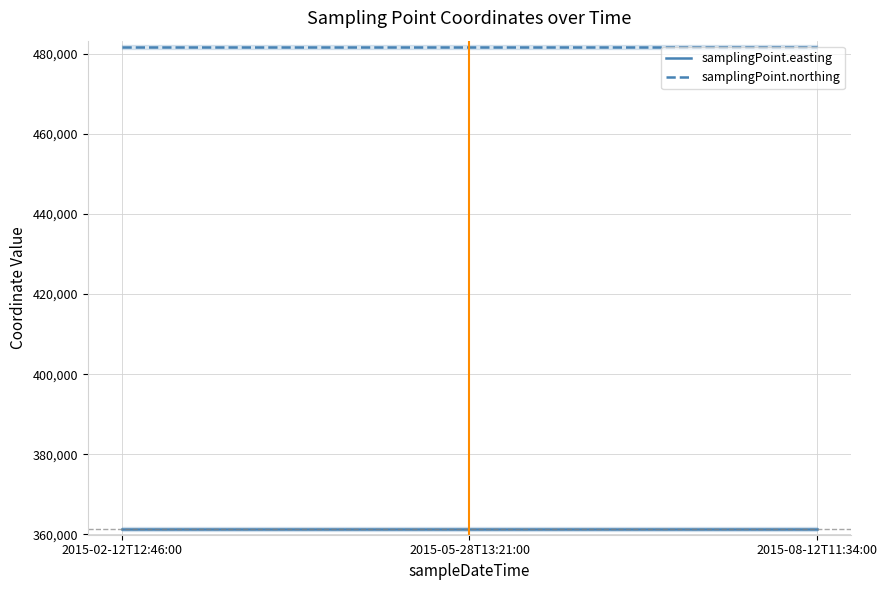

List the series in order of their overall mean, highest first.

samplingPoint.northing, samplingPoint.easting